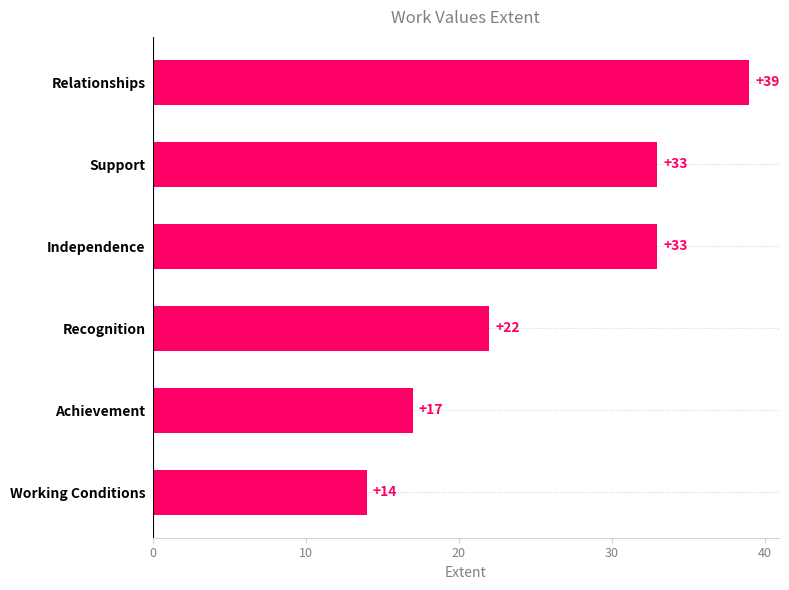

What is the ratio of the value at Recognition to the value at Working Conditions?

1.6